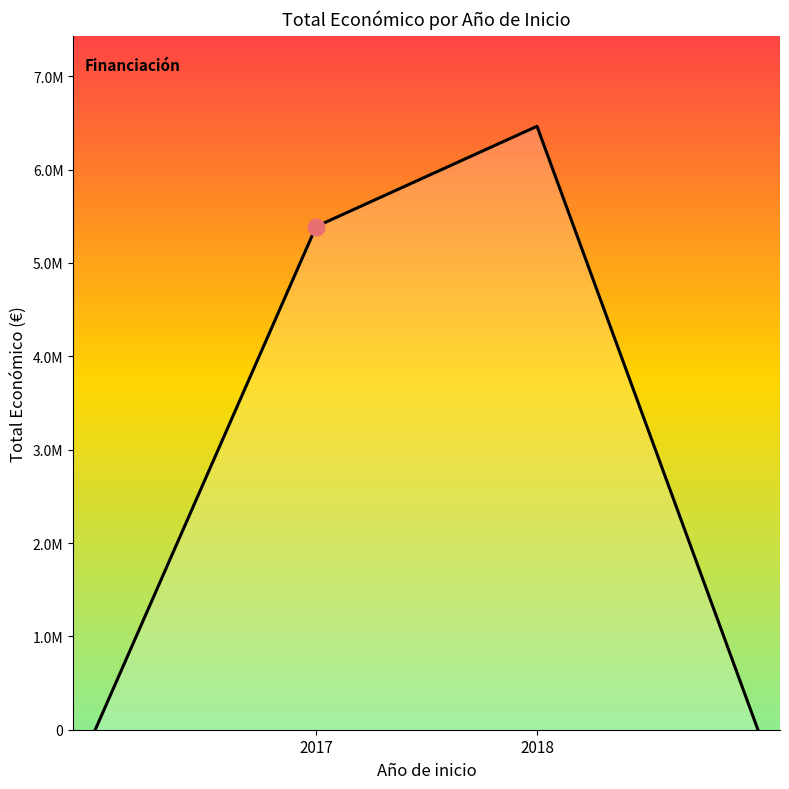

Is this an area chart (filled region under the line)?

Yes